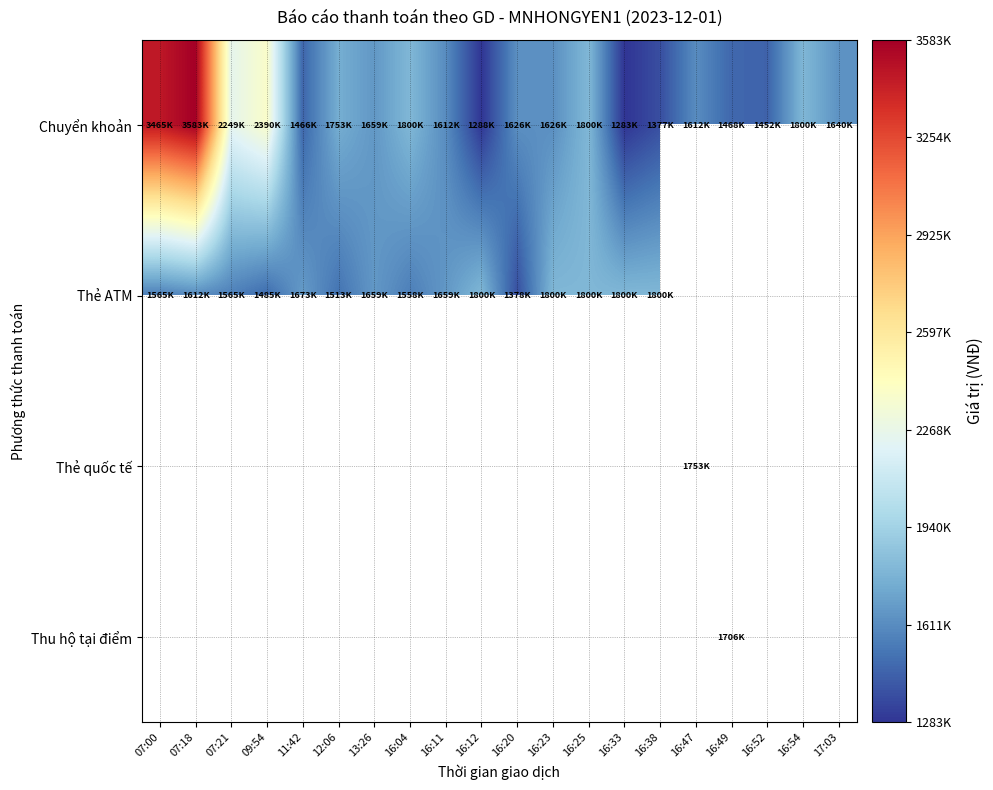

Which category has the highest value in the Thẻ ATM series?

16:12